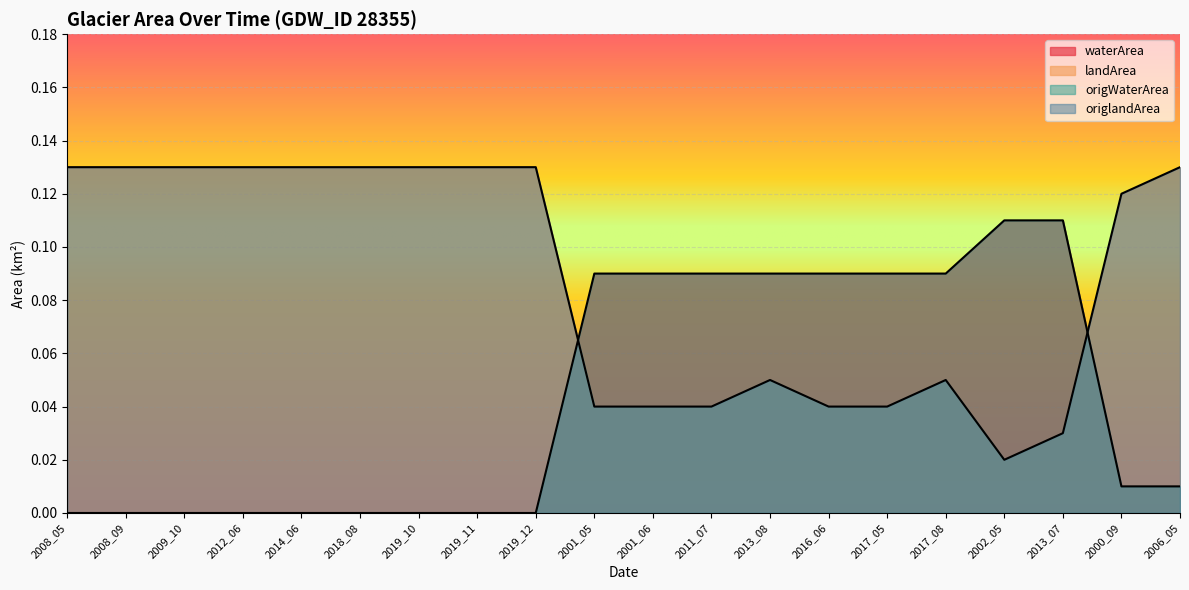

Where is waterArea nearest to the value 0?

2008_05